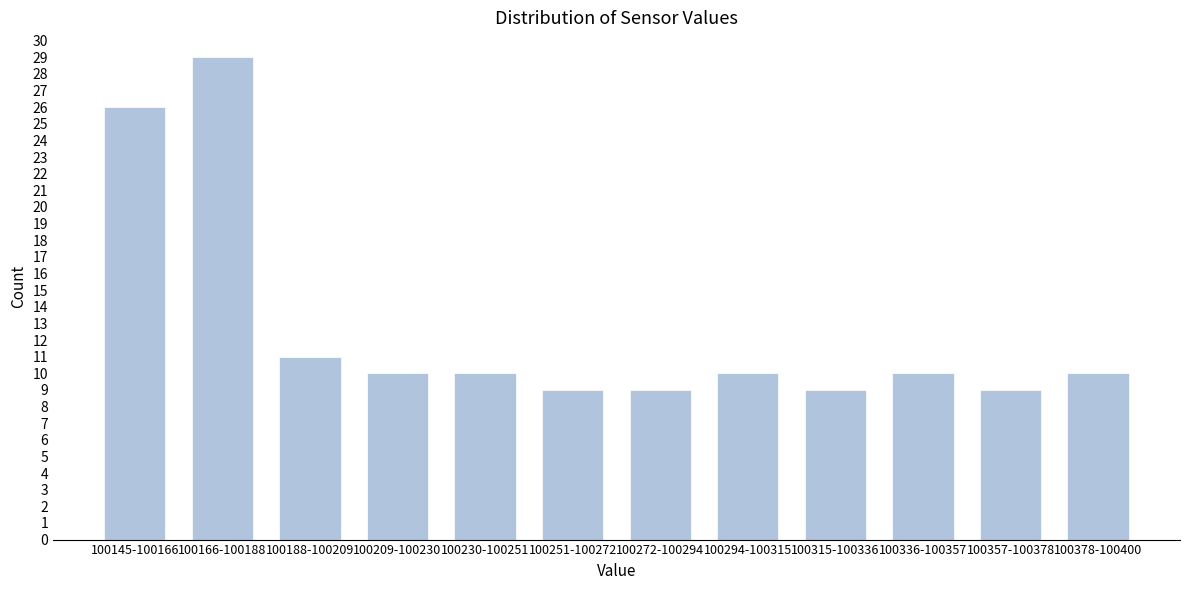

Reading left to right, what are all the values shown in this chart?

100145-100166=26	100166-100188=29	100188-100209=11	100209-100230=10	100230-100251=10	100251-100272=9	100272-100294=9	100294-100315=10	100315-100336=9	100336-100357=10	100357-100378=9	100378-100400=10